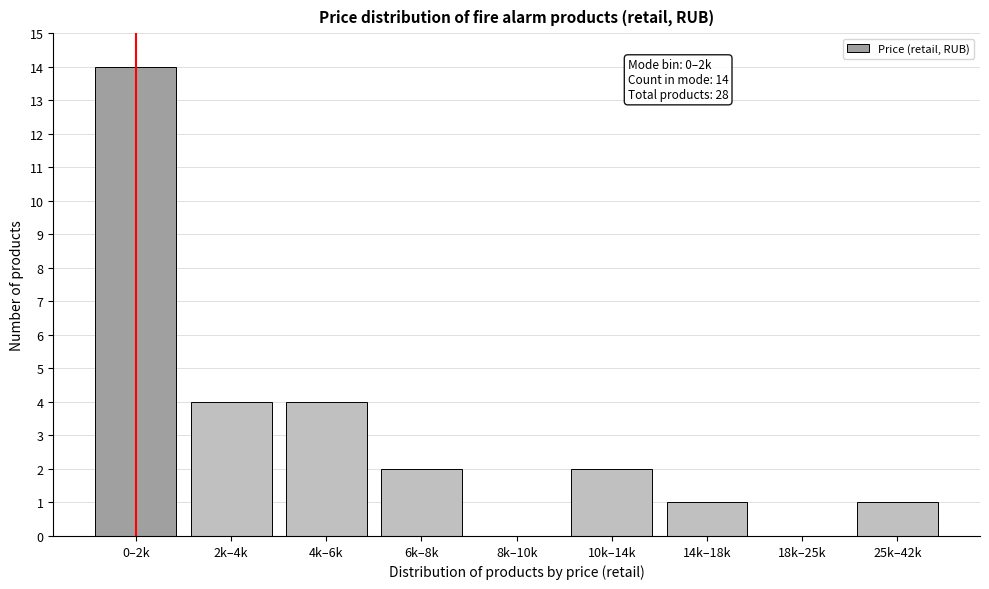

Reading left to right, list all the values displayed in this chart.

0–2k=14	2k–4k=4	4k–6k=4	6k–8k=2	8k–10k=0	10k–14k=2	14k–18k=1	18k–25k=0	25k–42k=1